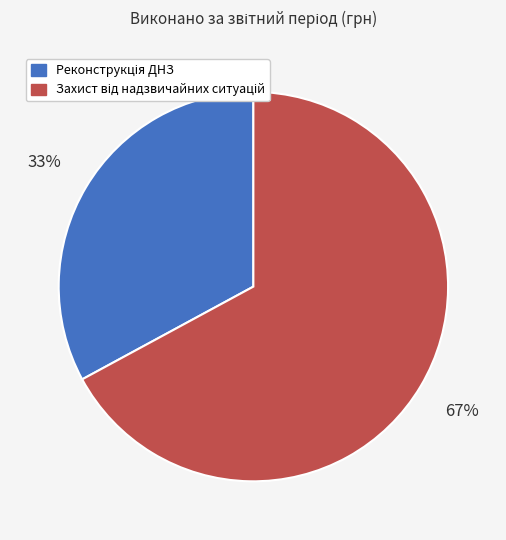

To the nearest percent, what is the difference between the largest and smallest slice percentages?

34%